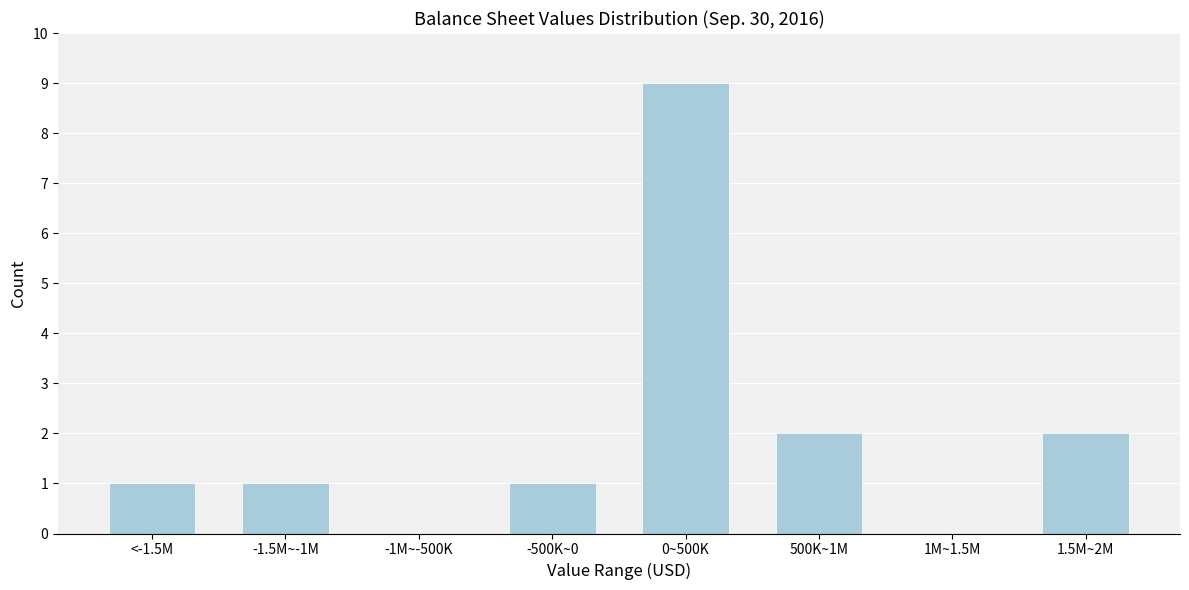

Reading left to right, extract all data points from this chart.

<-1.5M=1	-1.5M~-1M=1	-1M~-500K=0	-500K~0=1	0~500K=9	500K~1M=2	1M~1.5M=0	1.5M~2M=2